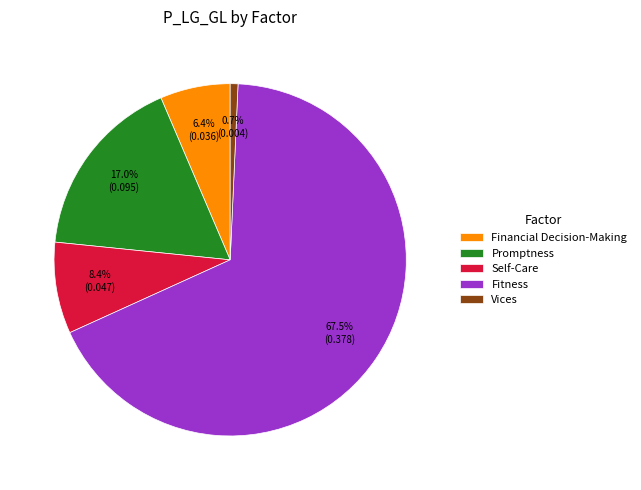

To the nearest percent, what is the average slice percentage?

20%